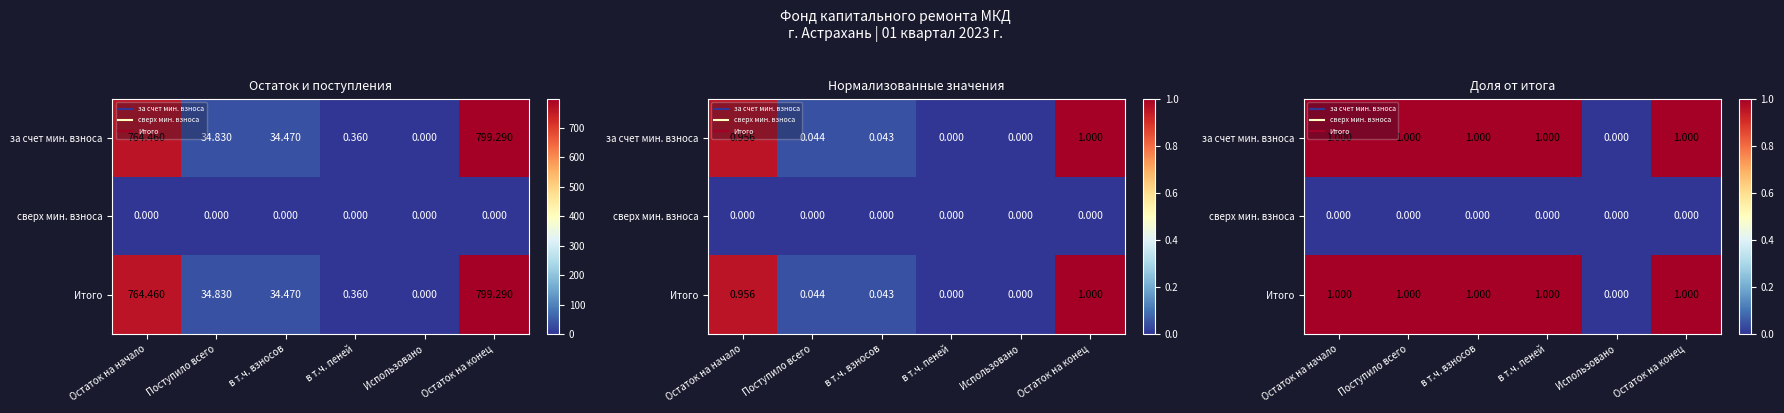

What is the spread (max minus min) of values at Остаток на конец?

1.0